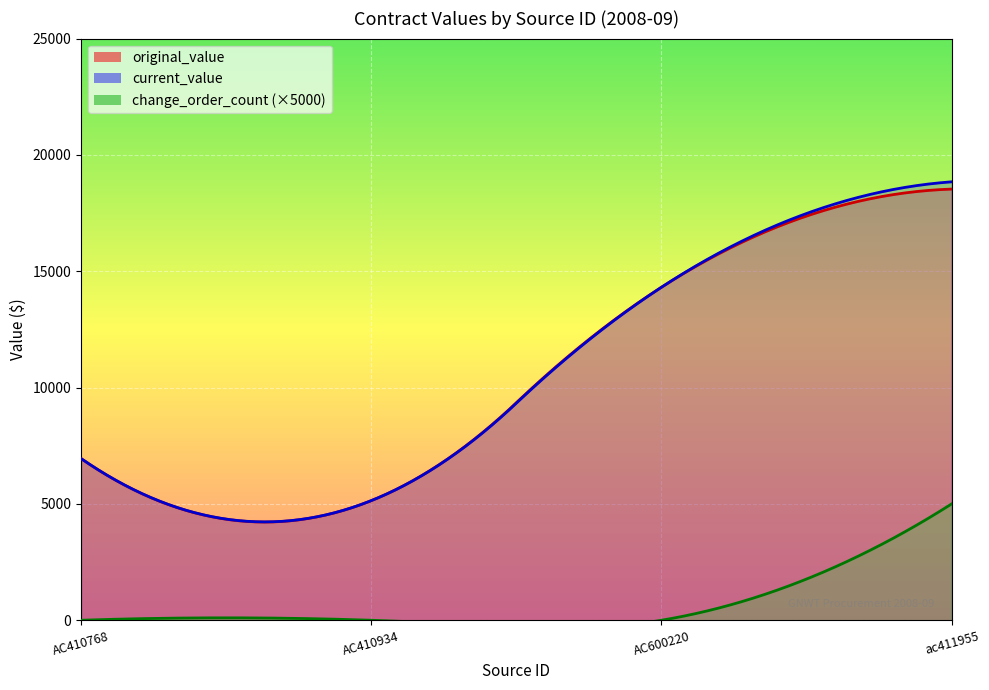

What is the label of the 4th point from the right?

AC410768